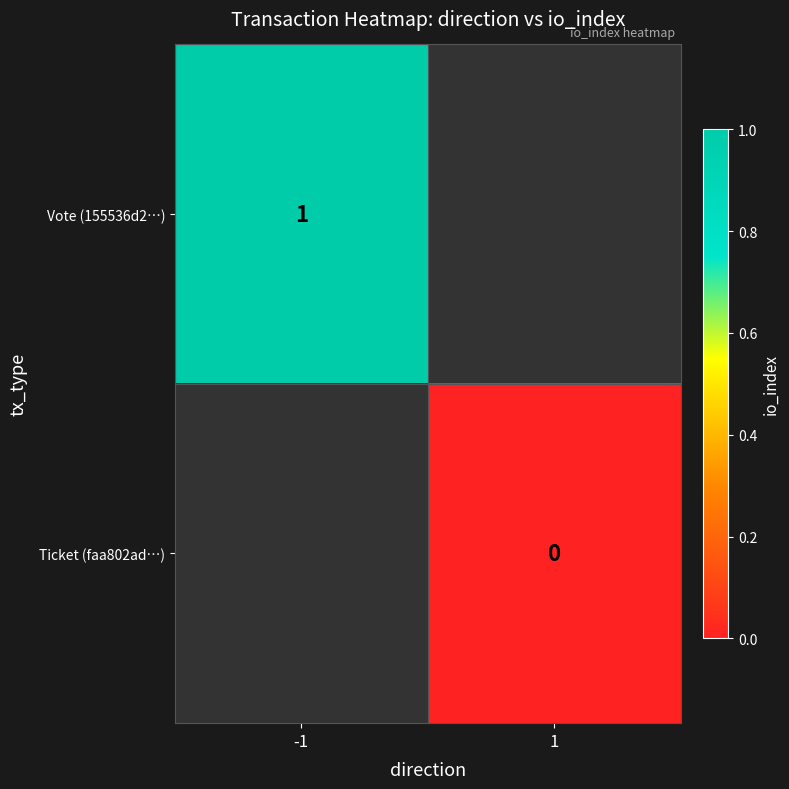

Is it true that Vote (155536d2…) equals 1 at -1?

True